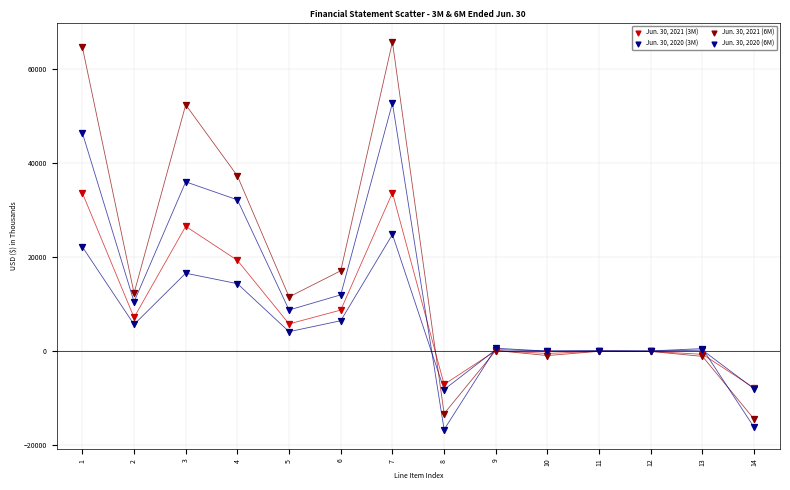

What are all the series names shown in the legend?

Jun. 30, 2021 (3M), Jun. 30, 2020 (3M), Jun. 30, 2021 (6M), Jun. 30, 2020 (6M)